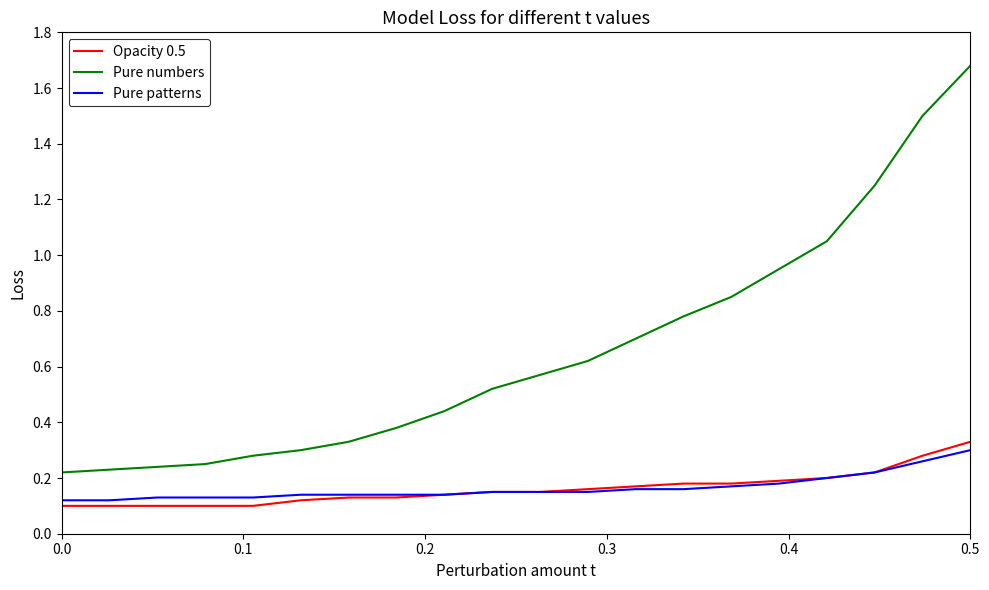

Which series has the widest spread of values?

Pure numbers